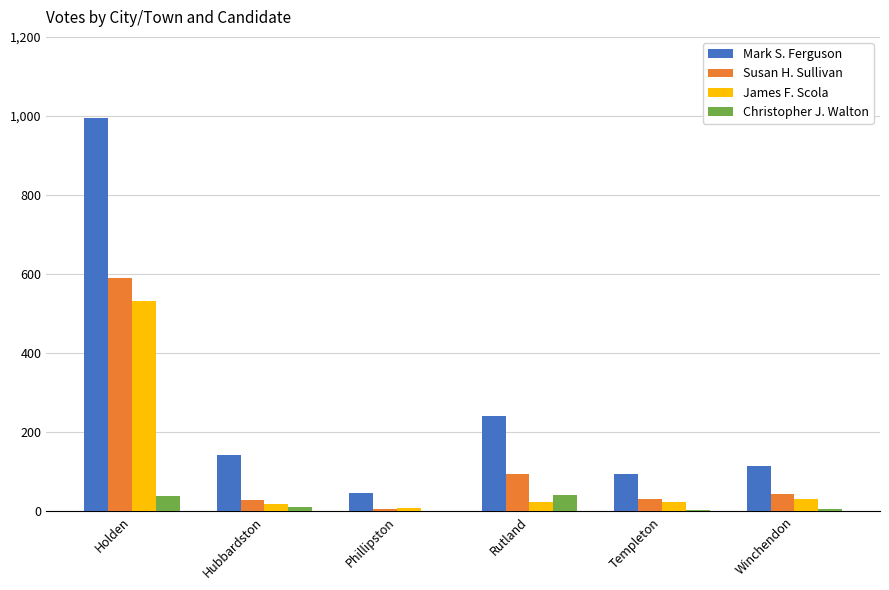

Where does the James F. Scola series first go above 24?

Holden